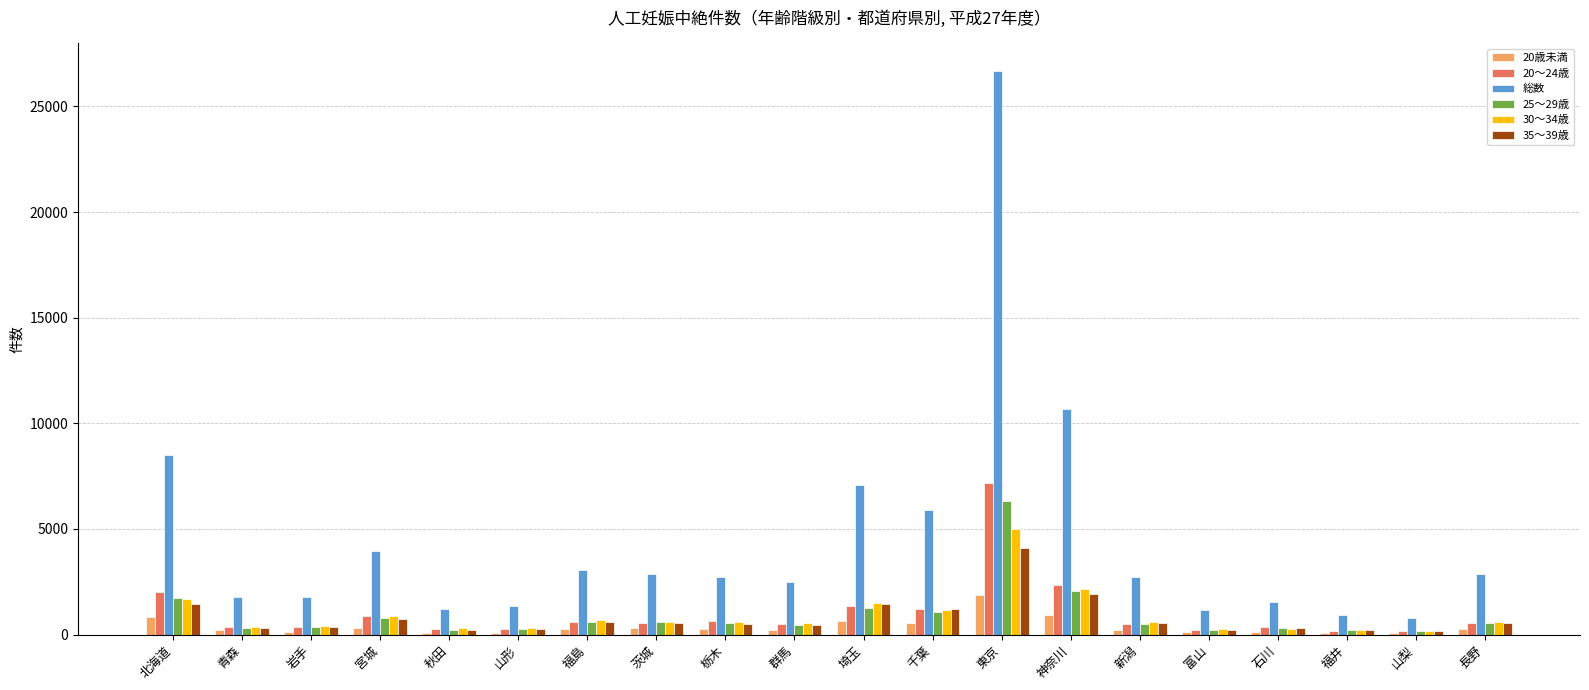

What is the greatest value displayed?

26672